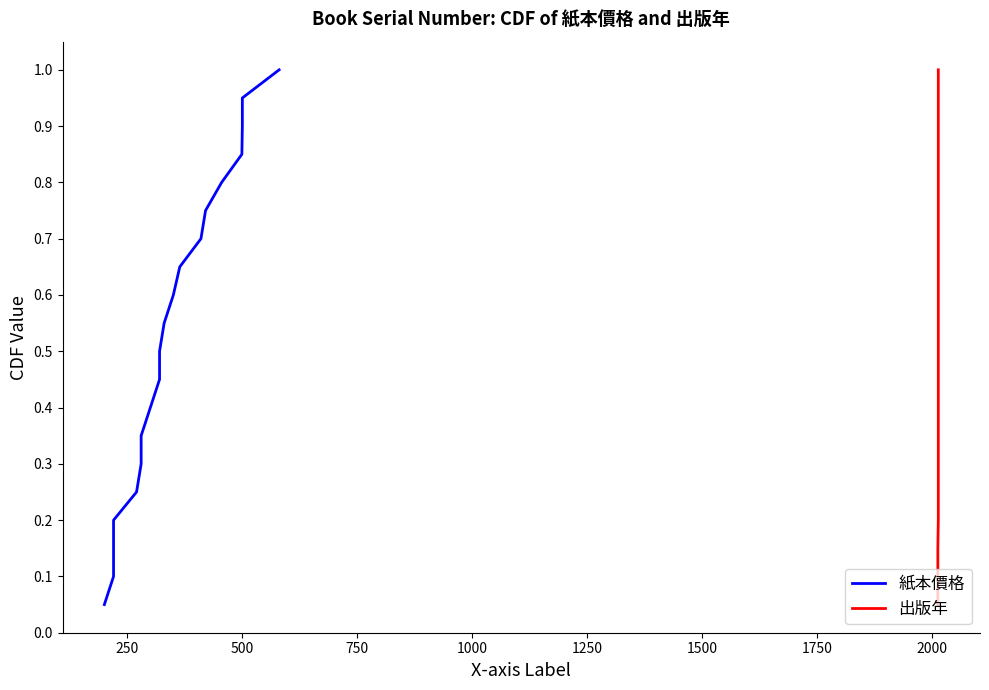

What is the value of the 出版年 point at the 8th from the left?

0.4